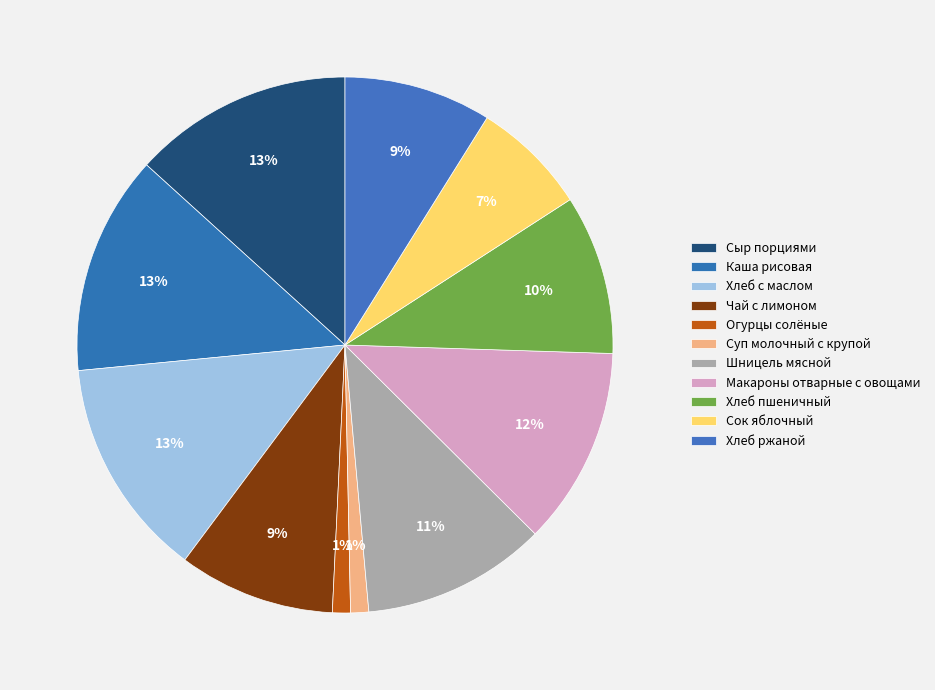

How many segments does this pie chart have?

11